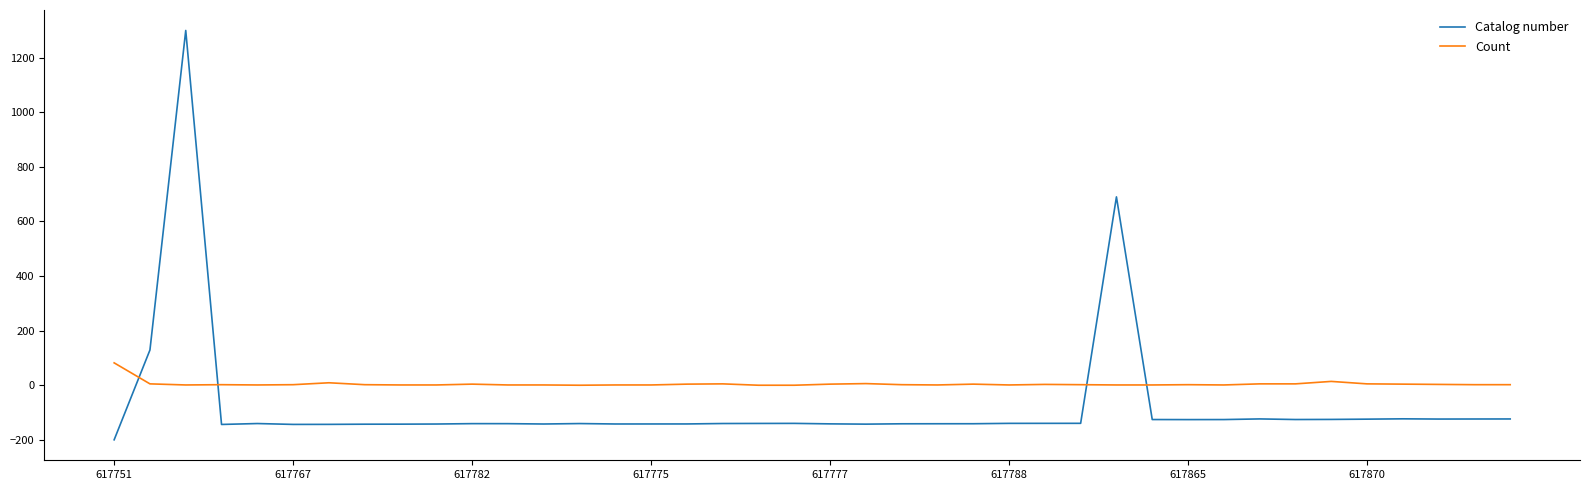

What is the greatest value displayed?

1300.0